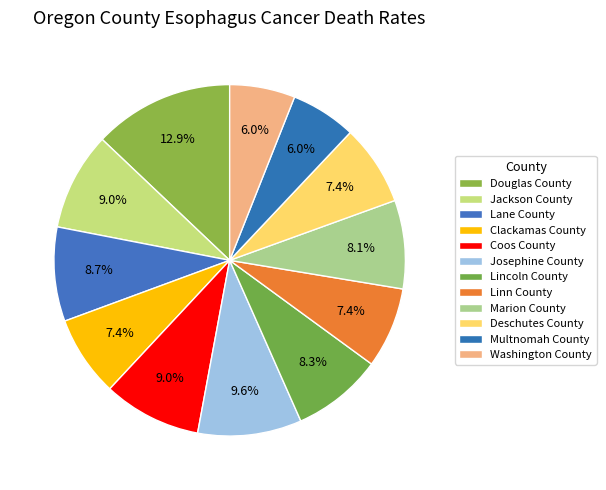

What is the largest slice in the pie chart?

Douglas County